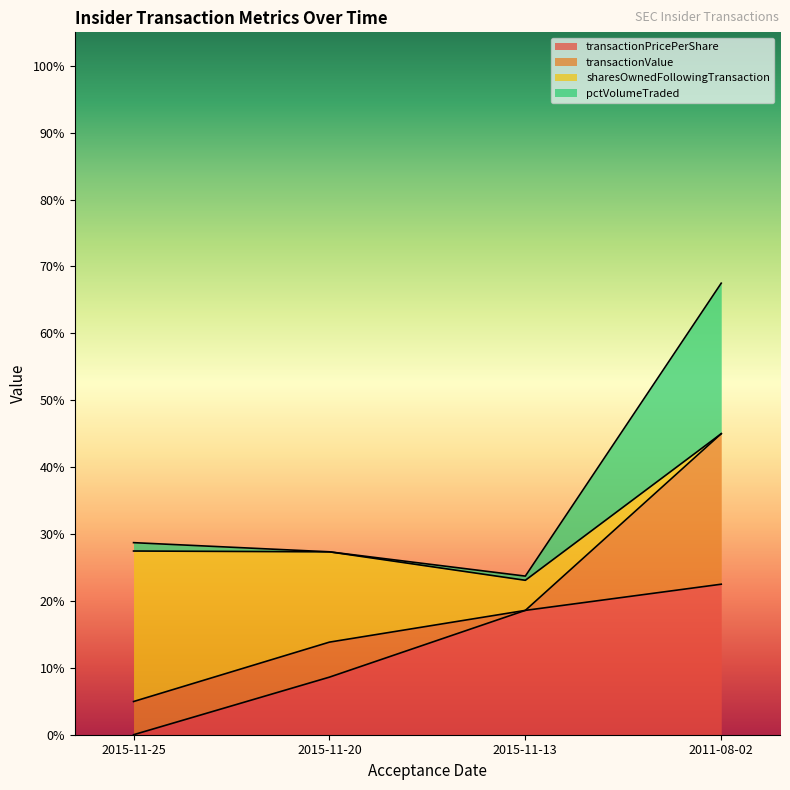

What is the maximum value shown in the chart?

0.7